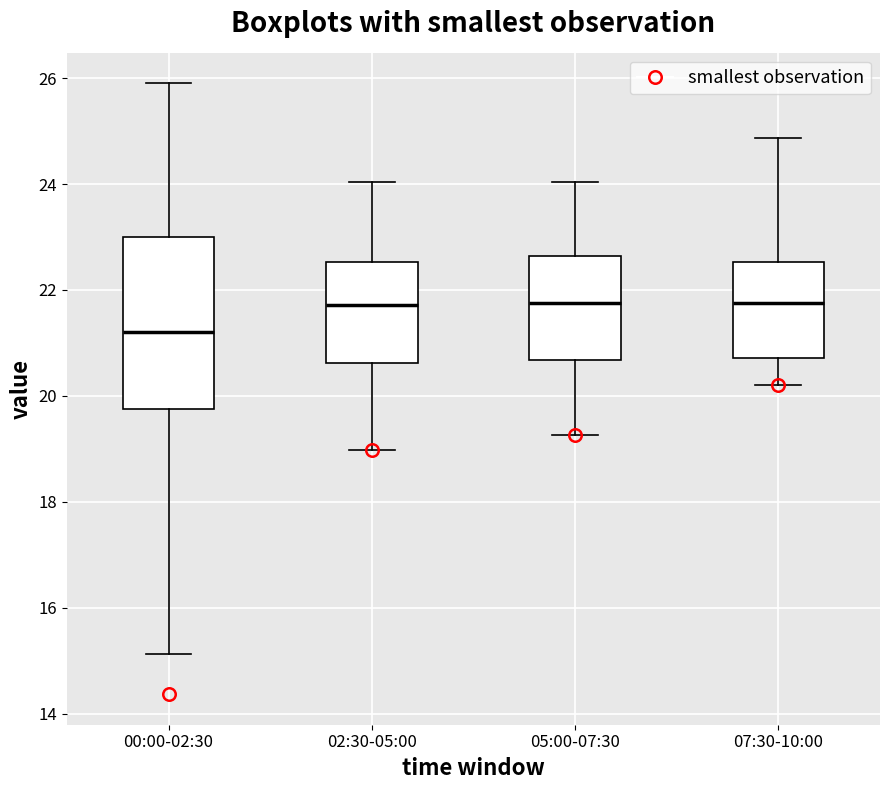

Comparing the boxes themselves (not the whiskers), which one is the tallest?

00:00-02:30